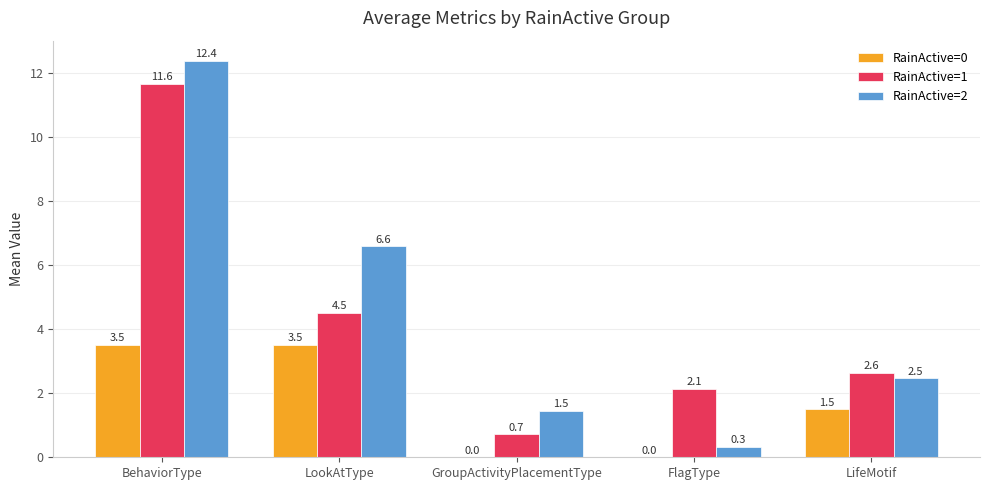

Which series has the widest spread of values?

RainActive=2